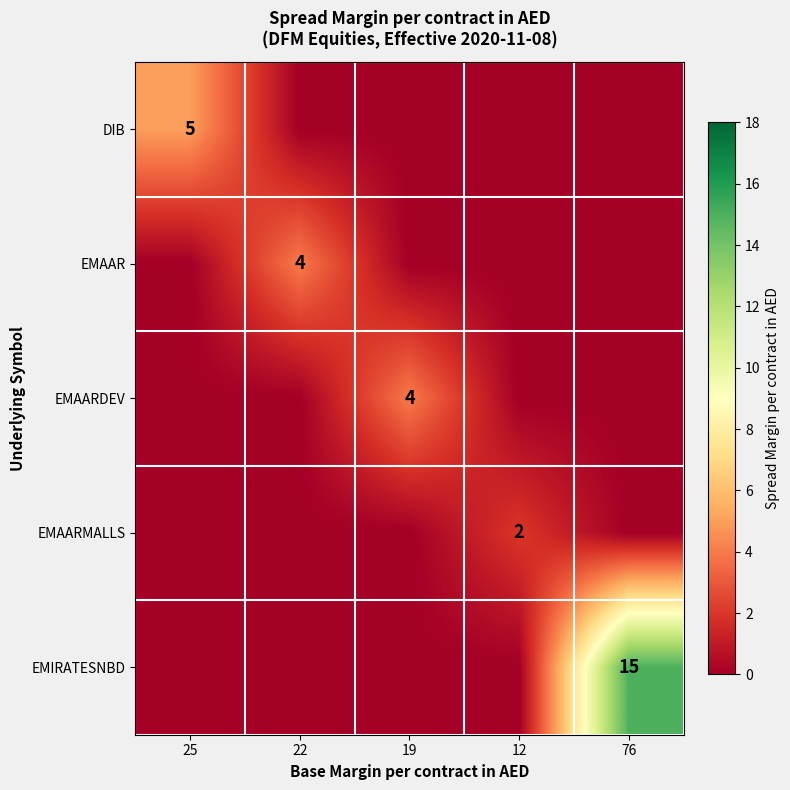

List the labels in order of EMAARMALLS value, smallest first.

25, 22, 19, 76, 12